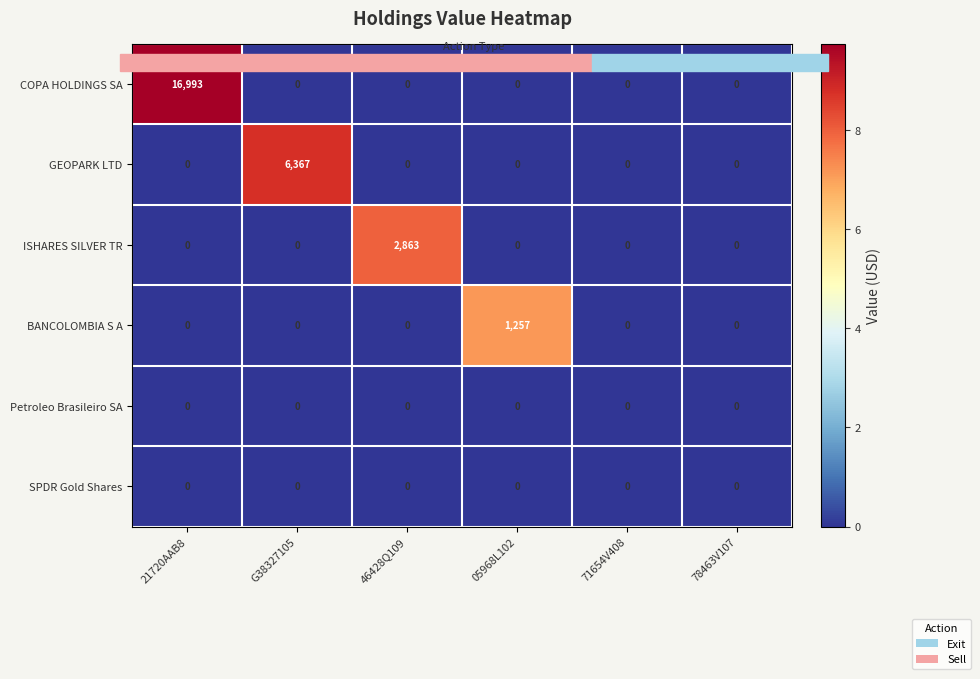

What is the spread (max minus min) of values at 05968L102?

1257